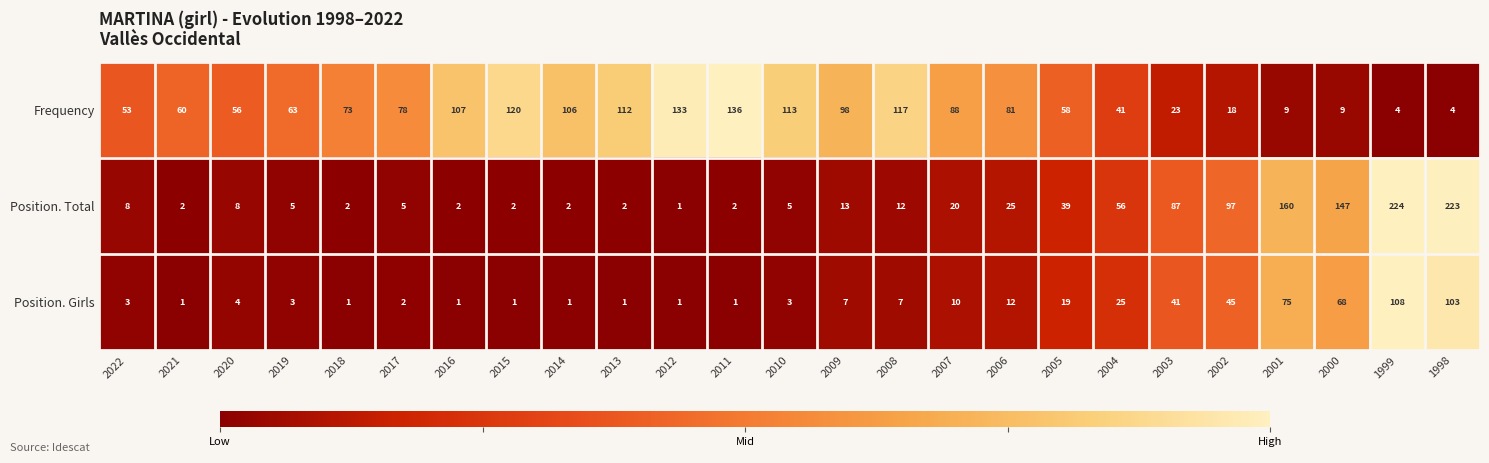

Between 2015 and 2009, which series saw the biggest shift?

Frequency